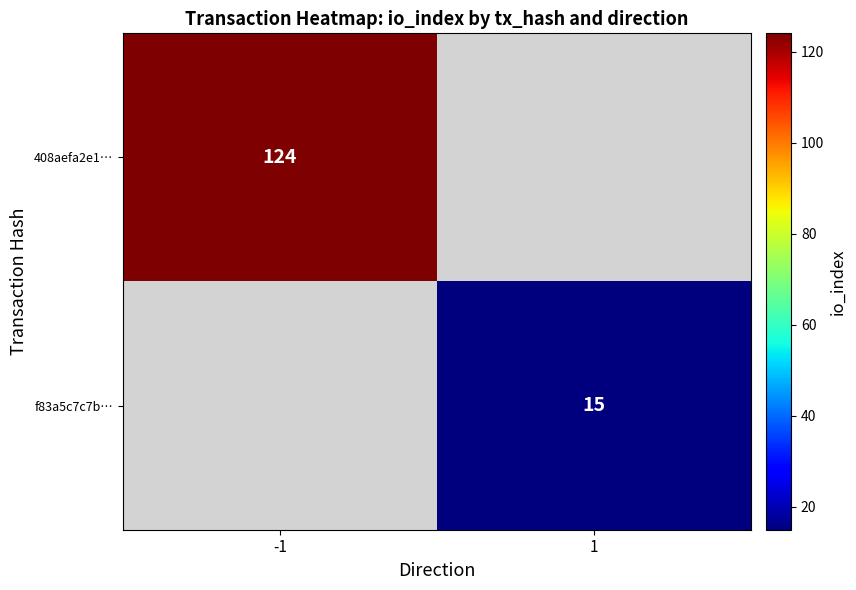

The value of 408aefa2e1… at -1 is 124. True or false?

True